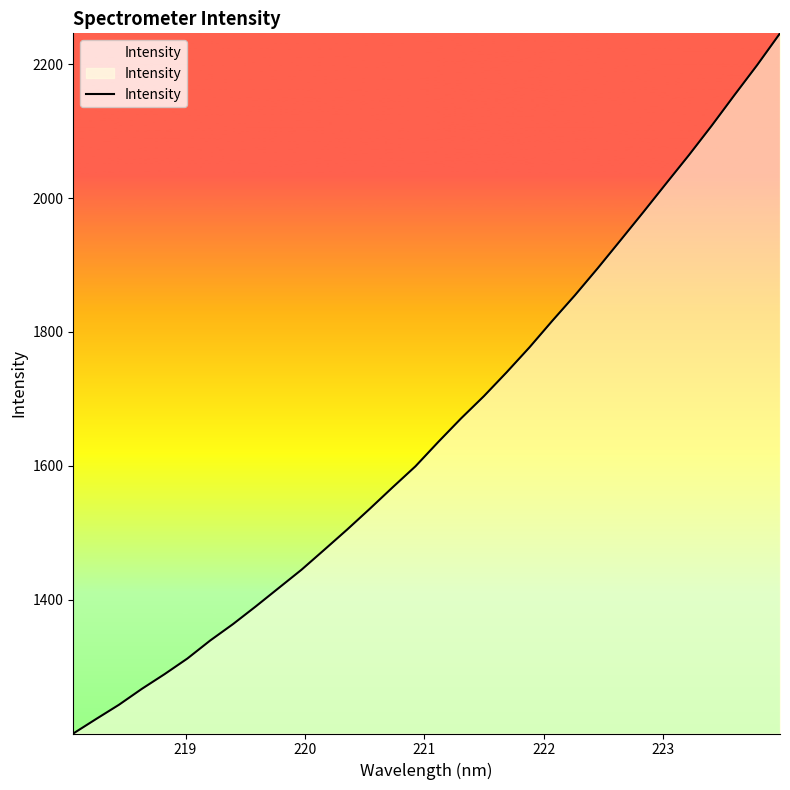

What is the difference between the maximum and minimum values?

1045.9